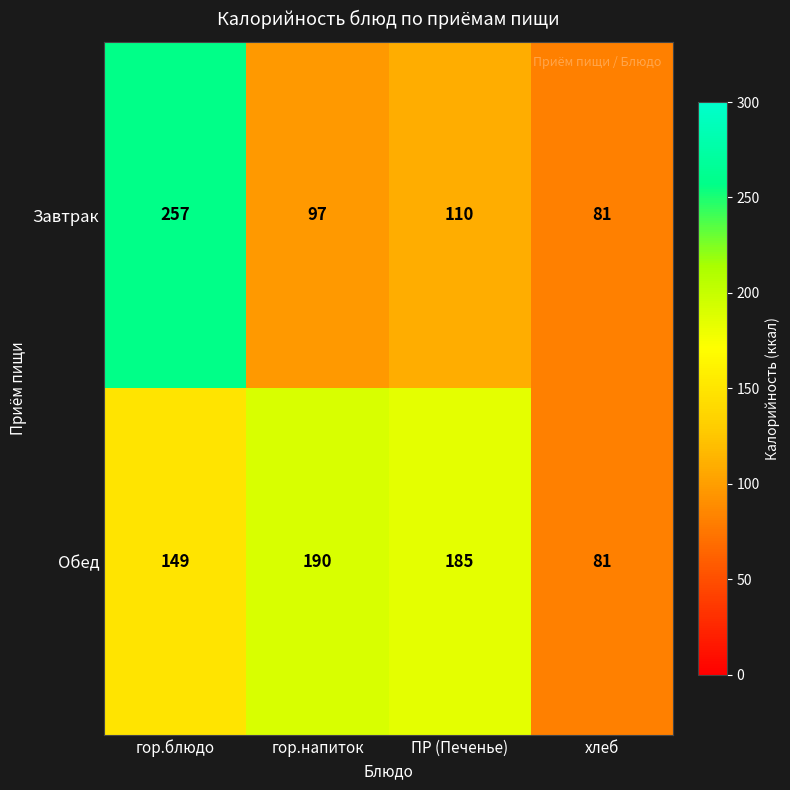

What value does the Завтрак series have at гор.напиток, to the nearest 5?

95